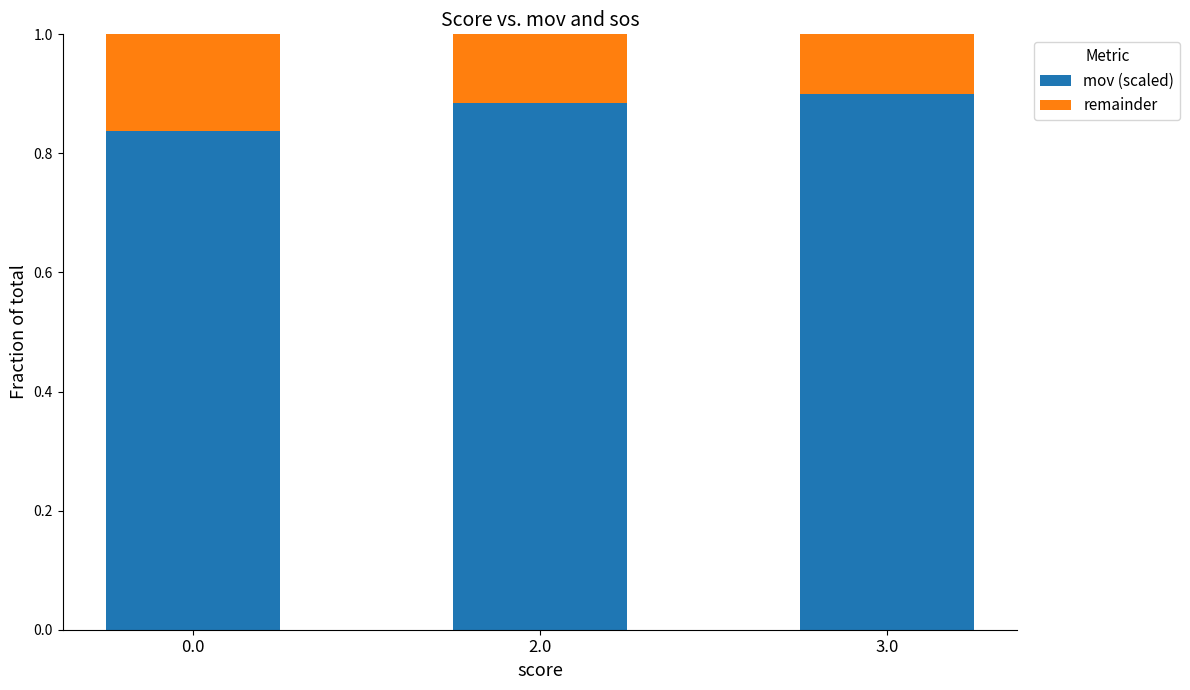

What is the sum of the mov (scaled) values at 2.0 and 0.0?

1.7